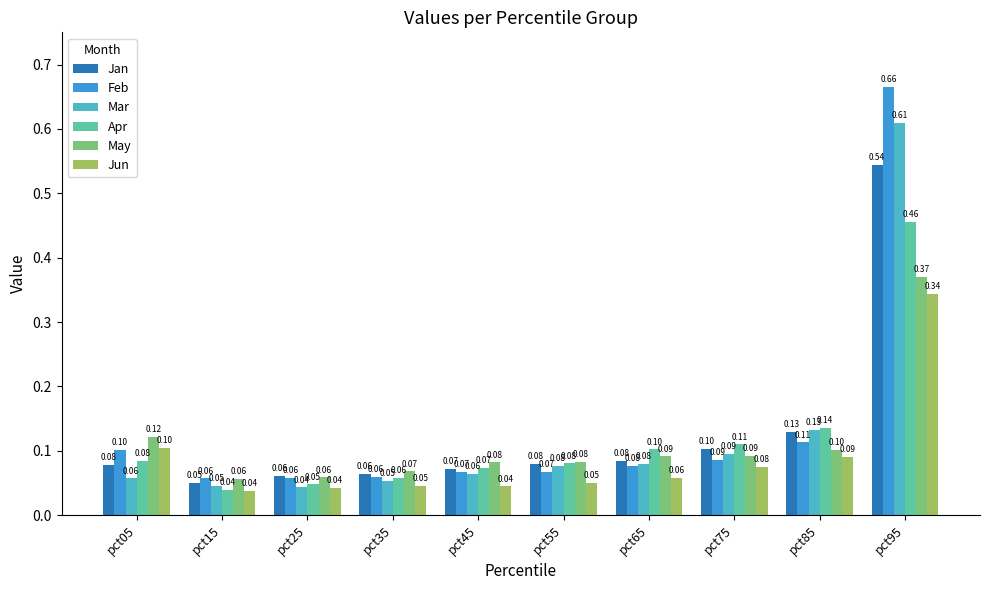

Which series has the largest range (max minus min)?

Feb